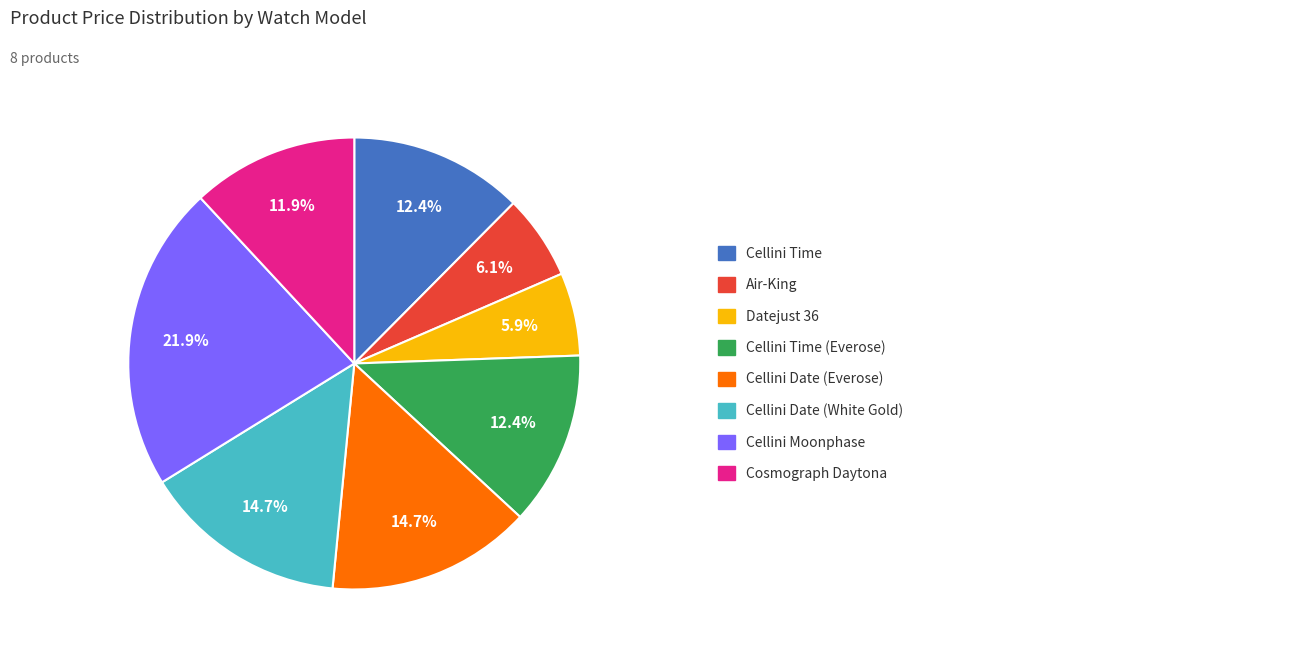

Does any single category account for the majority?

No